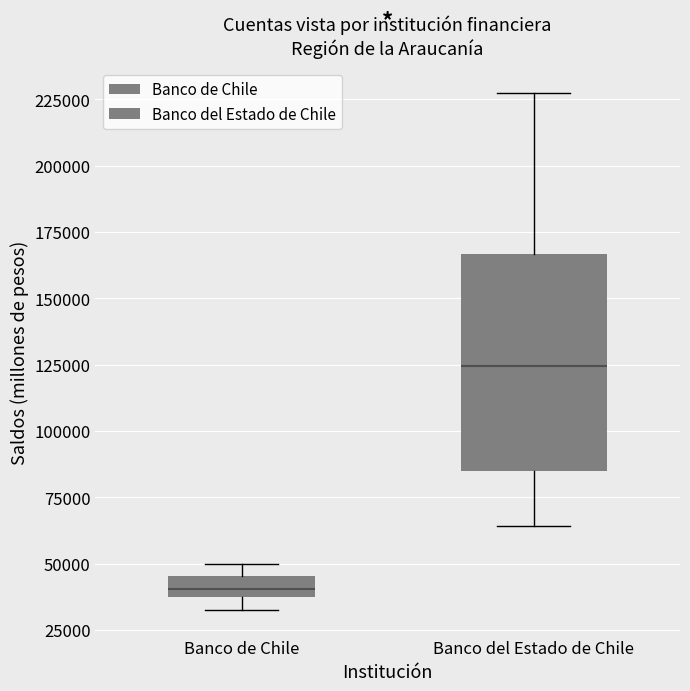

Comparing the boxes themselves (not the whiskers), which one is the tallest?

Banco del Estado de Chile